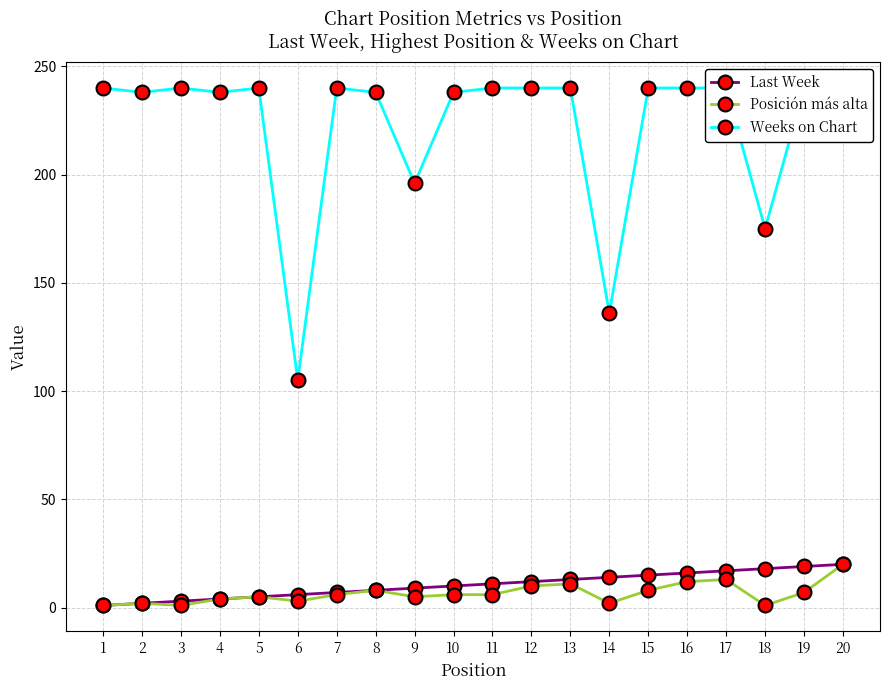

Rank the series at 12 from highest to lowest value.

Weeks on Chart, Last Week, Posición más alta